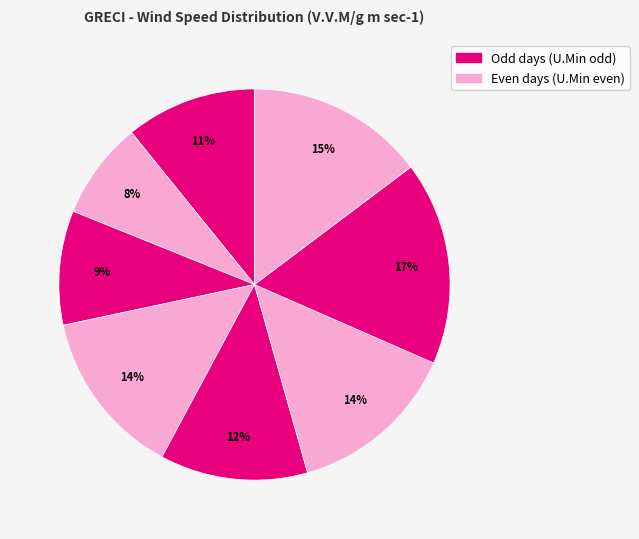

How many slices are in this pie chart?

8